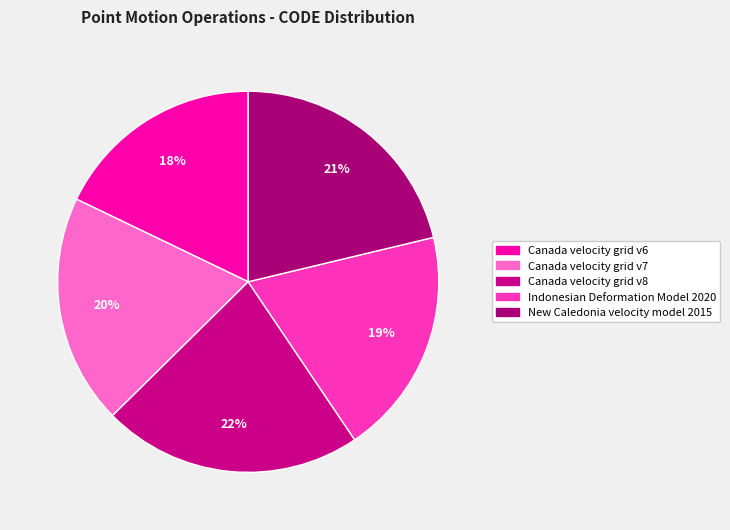

To the nearest percent, what portion does Canada velocity grid v6 represent?

18%